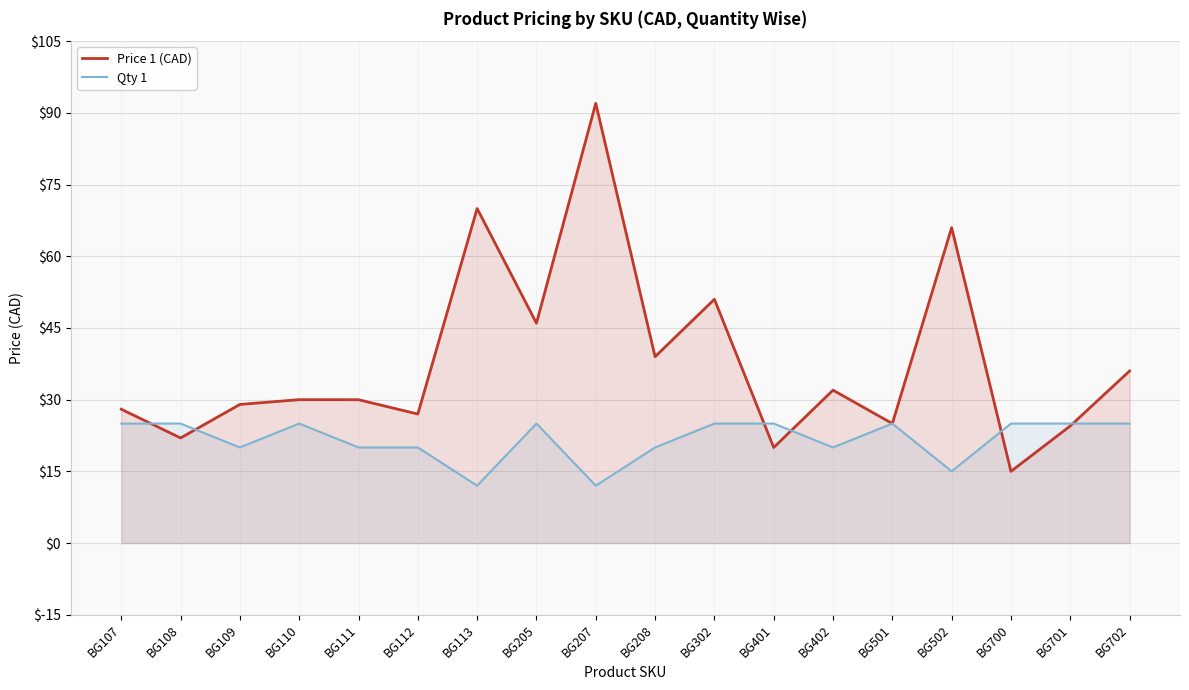

What is the spread (max minus min) of values at BG402?

12.0